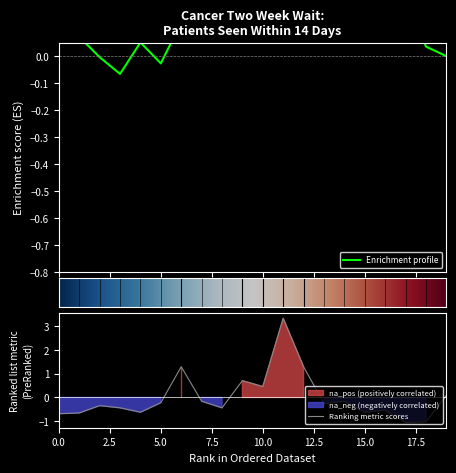

The value at NHS BARKING AND DAGENHAM CCG is -0.7. True or false?

False